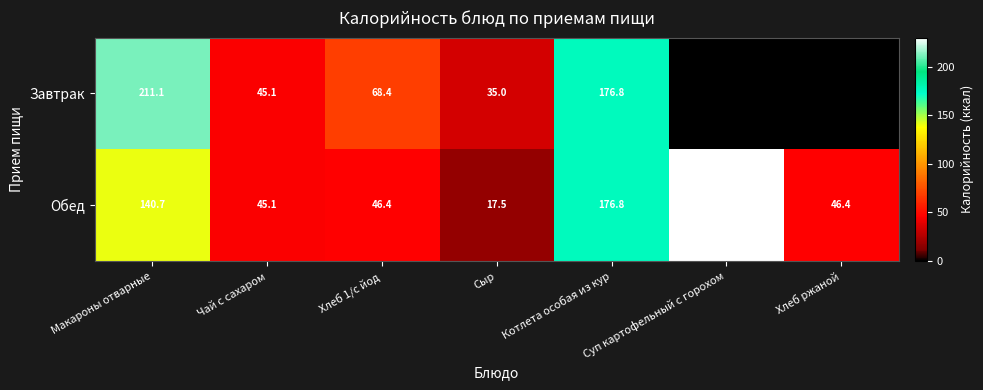

What is the approximate value of Обед at Чай с сахаром?

45.1